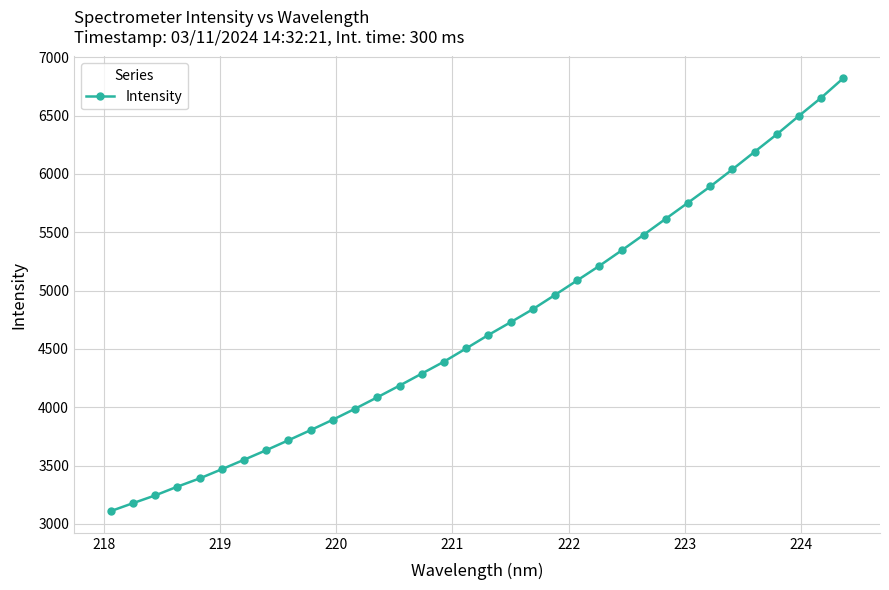

What is the smallest value displayed?

3108.9